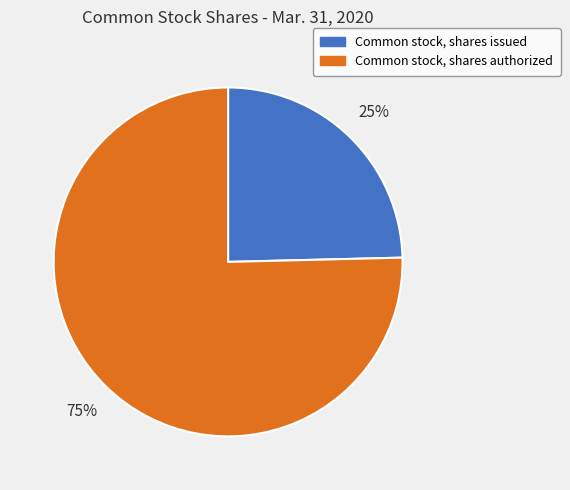

How many segments does this pie chart have?

2